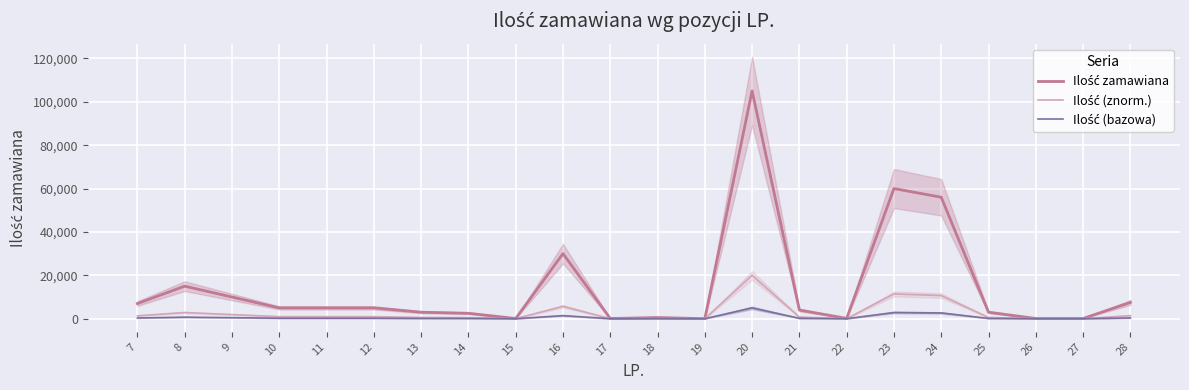

True or false: Ilość (znorm.) and Ilość (bazowa) cross at least once.

False